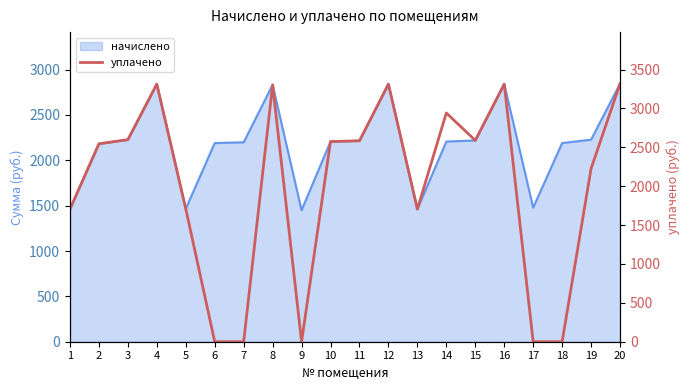

Approximately how many times larger is the value at 3 compared to 11?

1.0